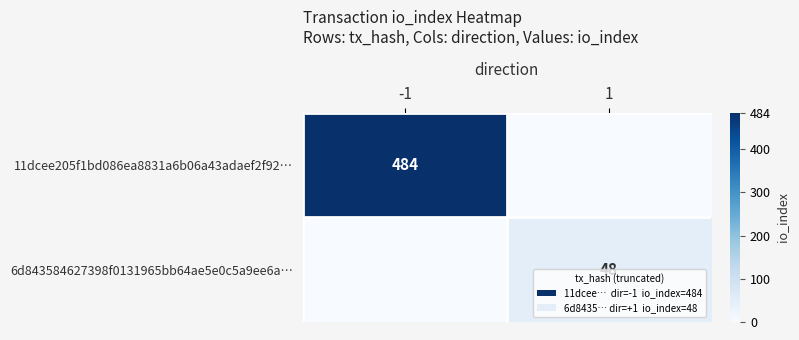

The 11dcee205f1bd086ea8831a6b06a43adaef2f92… series shows 484 at -1. True or false?

True